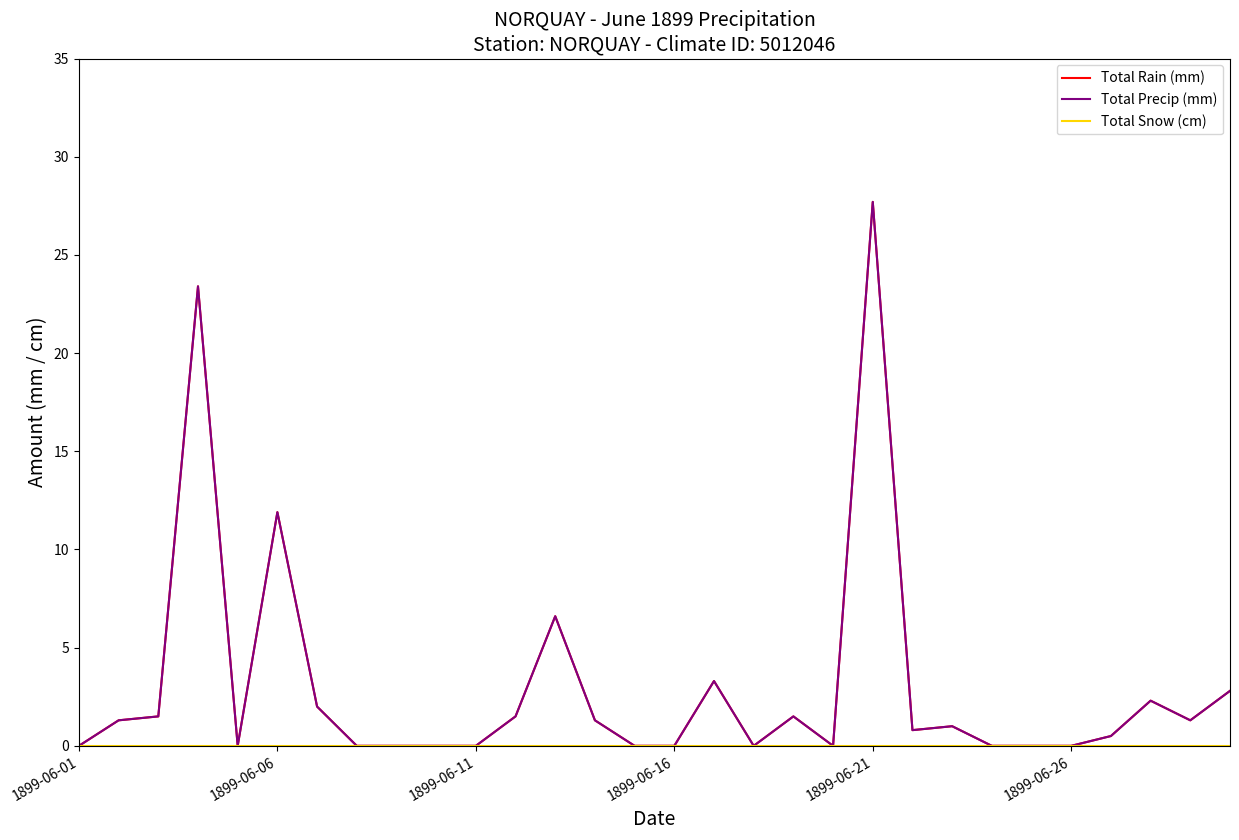

What is the difference between the maximum and minimum values in the Total Precip (mm) series?

27.7